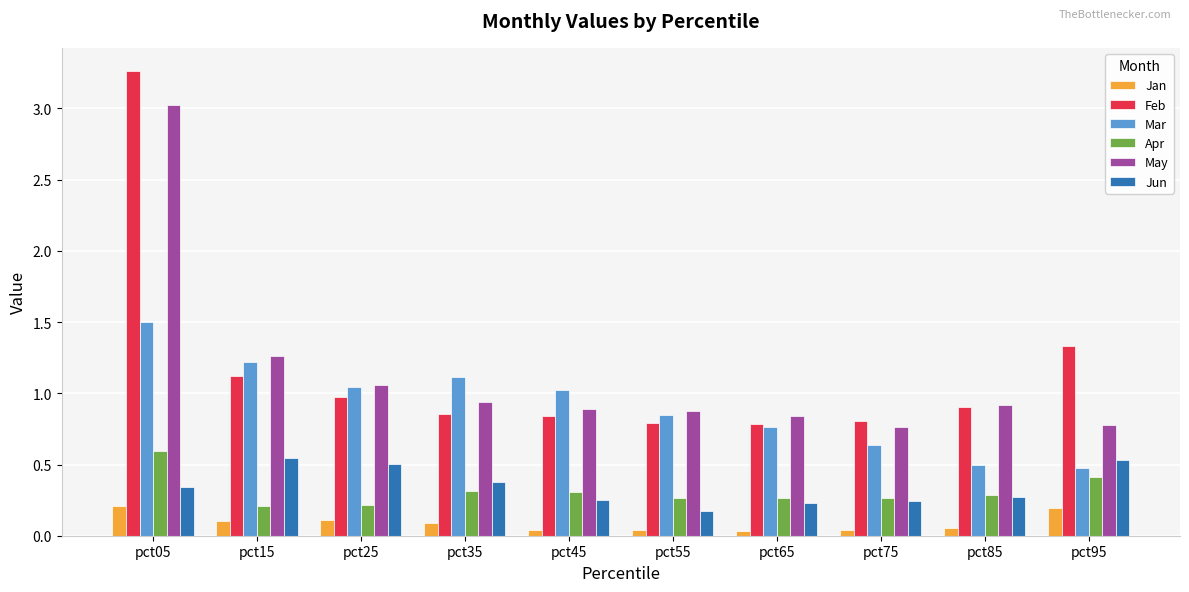

Count the number of categories in the chart.

10